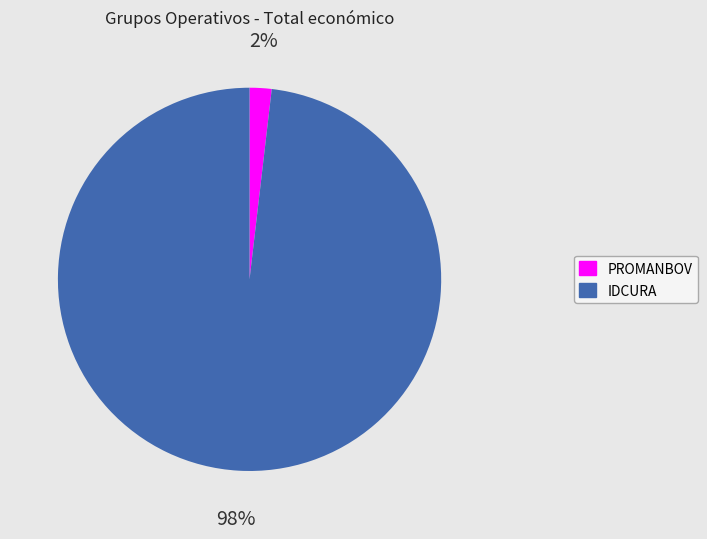

To the nearest percent, what portion does PROMANBOV represent?

2%